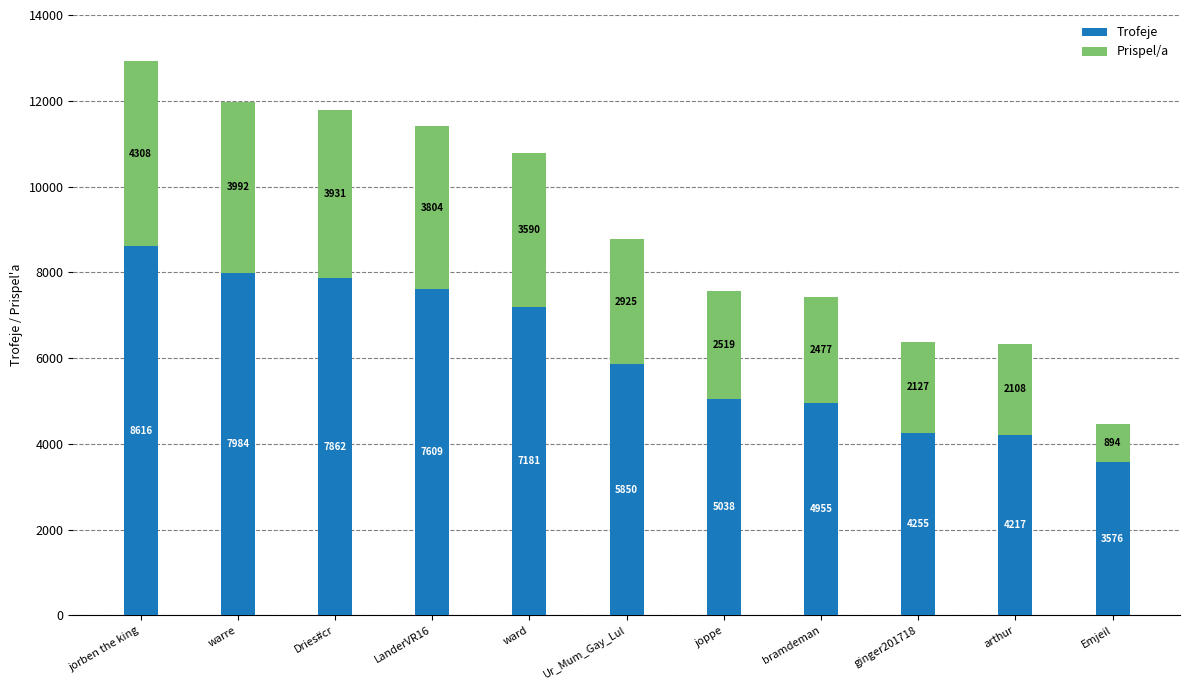

What value does the Trofeje series have at ginger201718?

4255